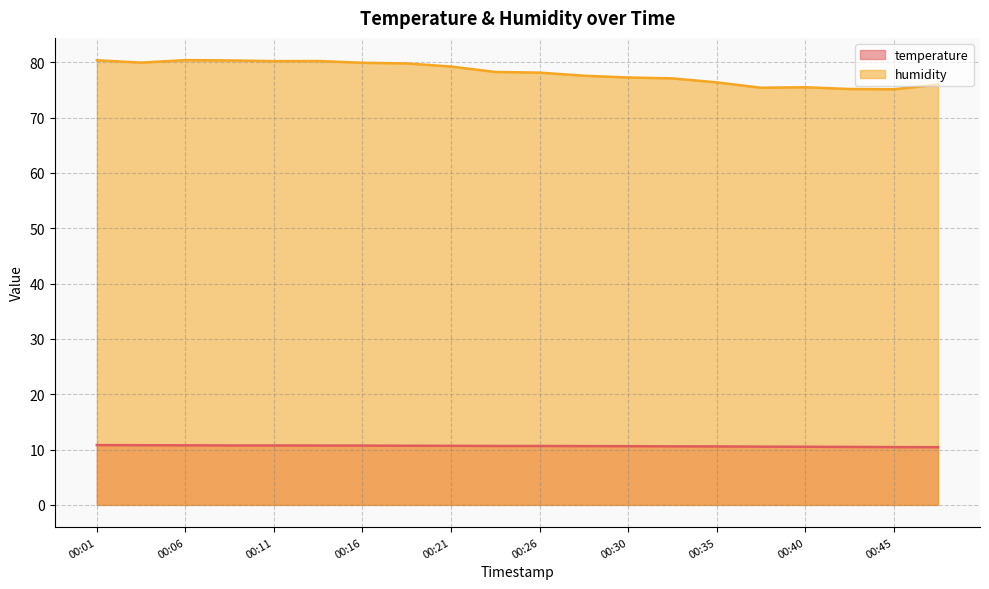

How many categories are shown in the chart?

20